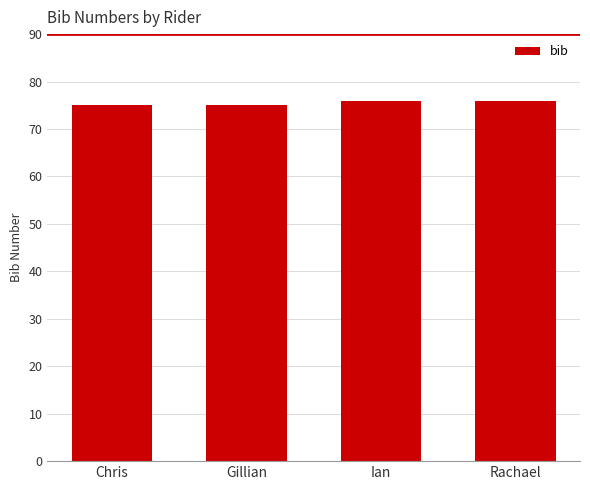

Reading left to right, transcribe all the data shown in this chart.

75	75	76	76